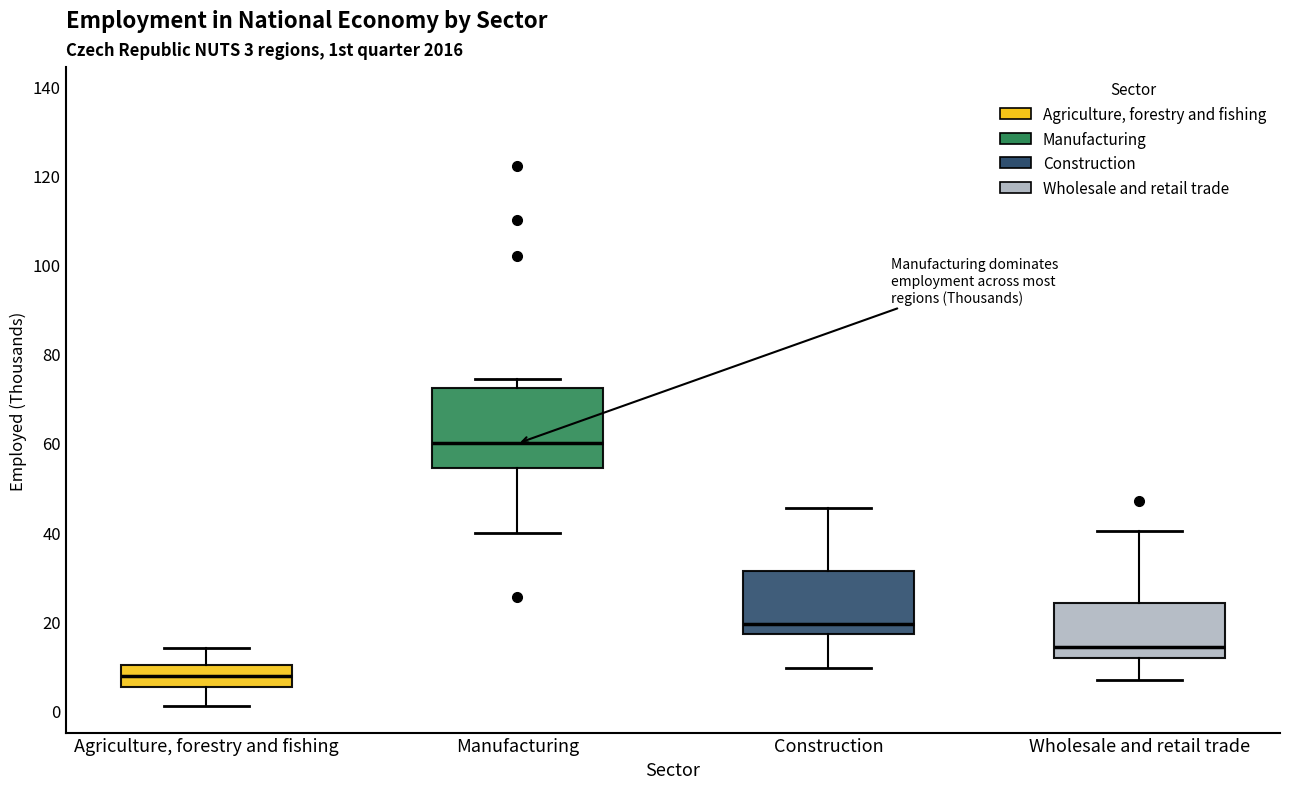

Which box is the tallest, from its lower edge to its upper edge?

Manufacturing